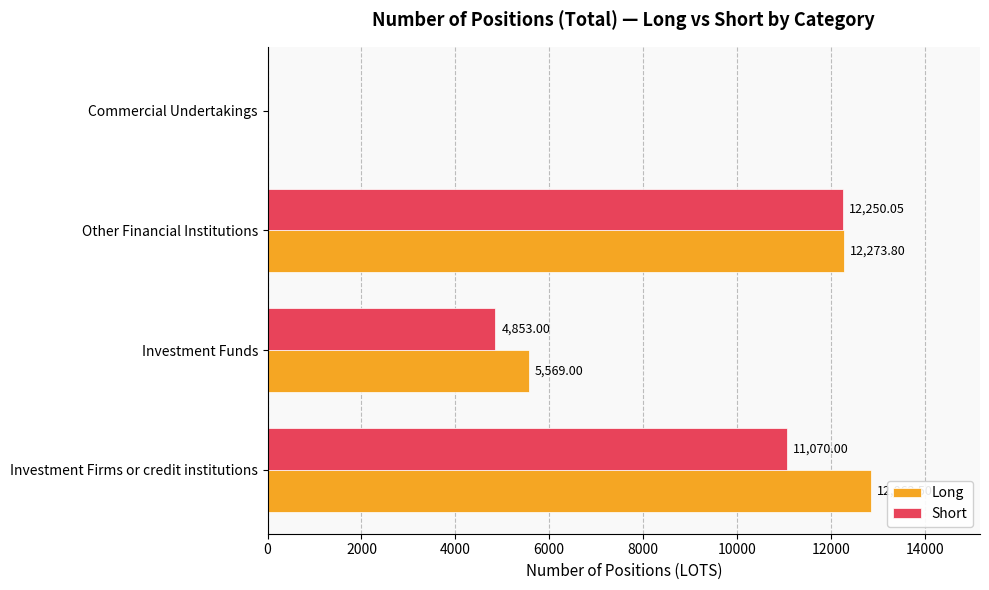

At which label is Short closest to 6125?

Investment Funds